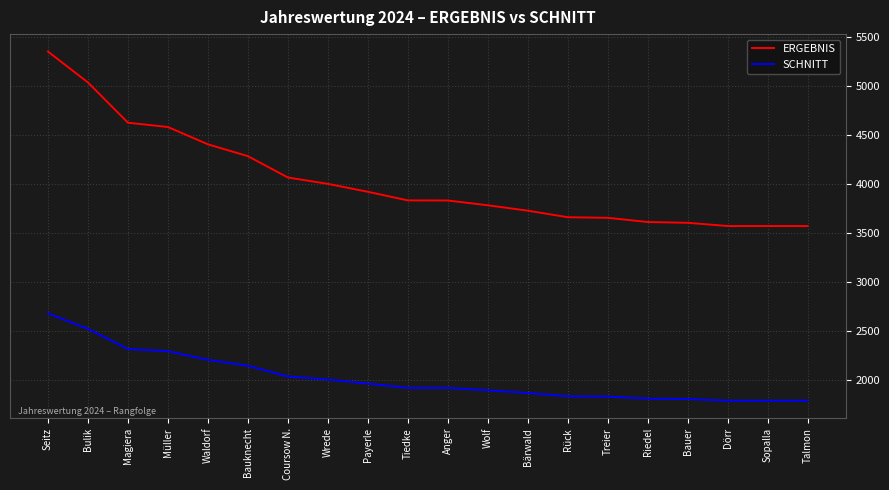

Where does the ERGEBNIS series first go above 3832?

Seitz